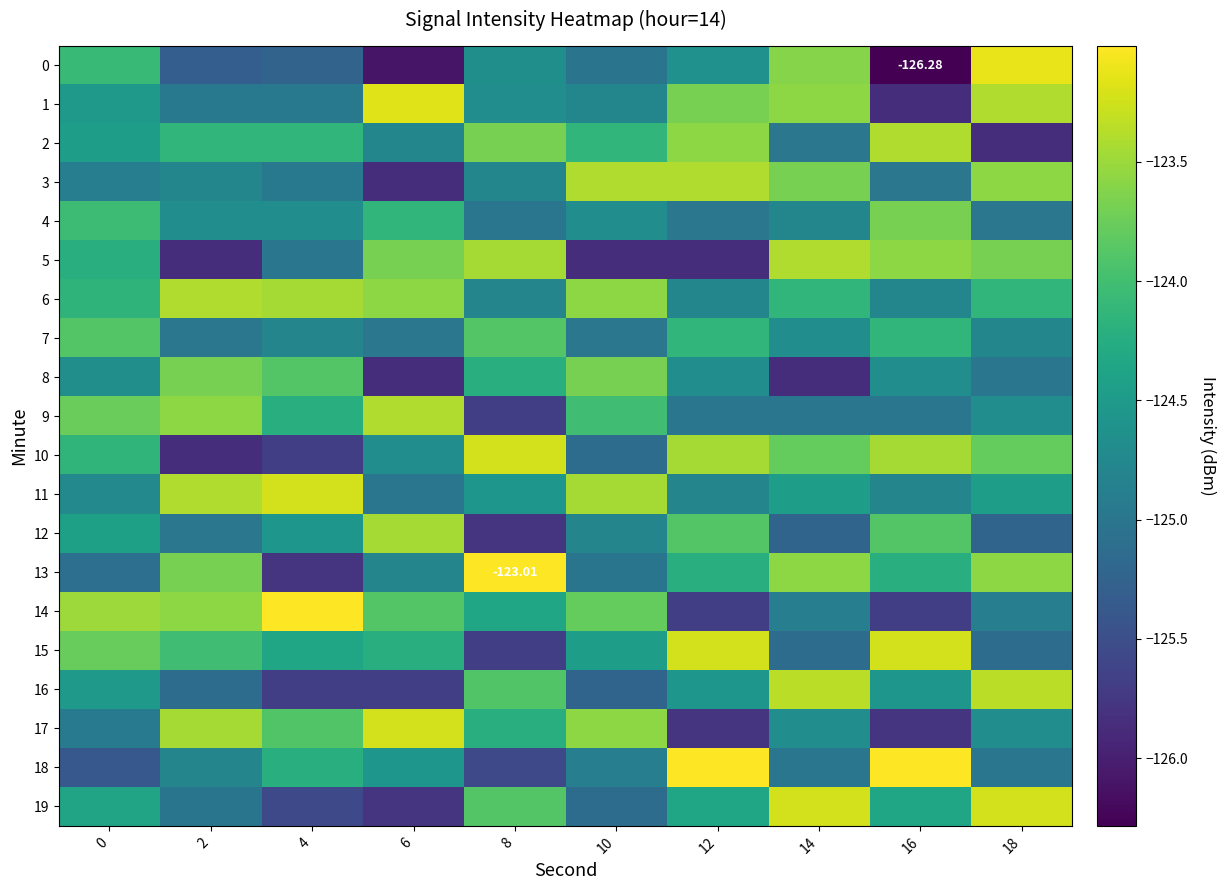

Which has a higher value, 0 or 14?

14